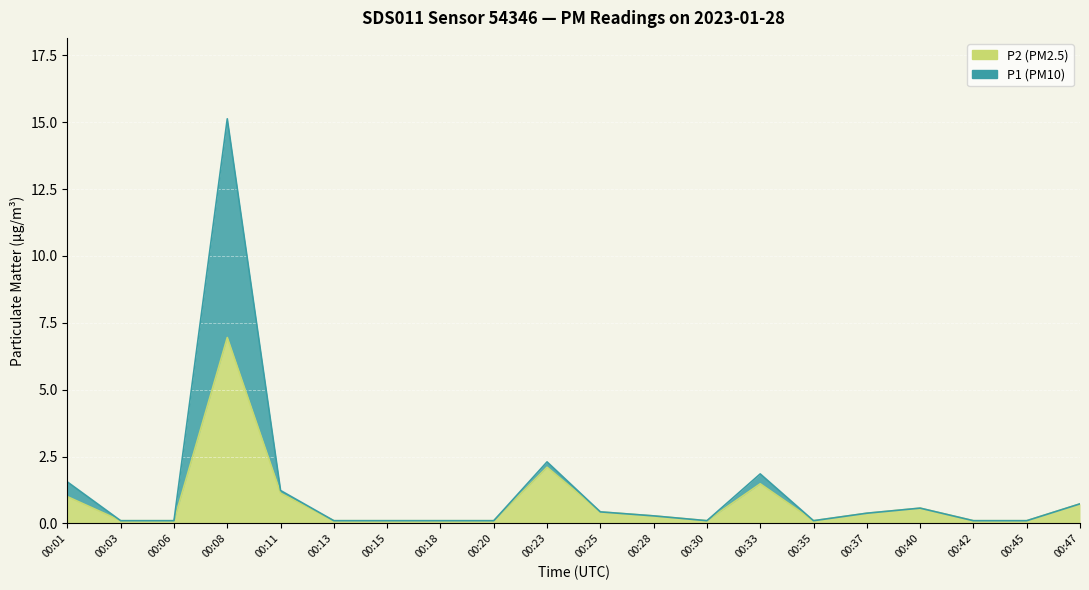

What is the difference between the maximum and minimum values in the P1 series?

15.0